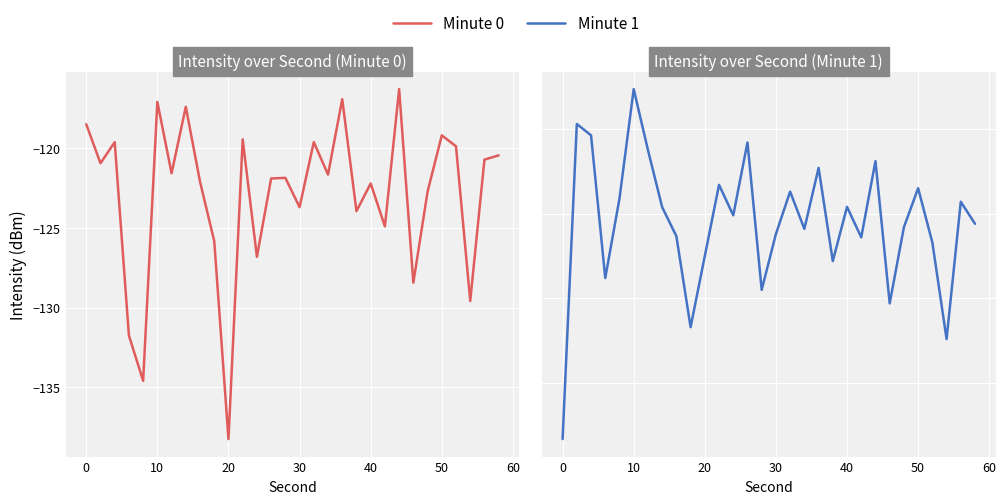

What is the average value of the Minute 1 series?

-120.5